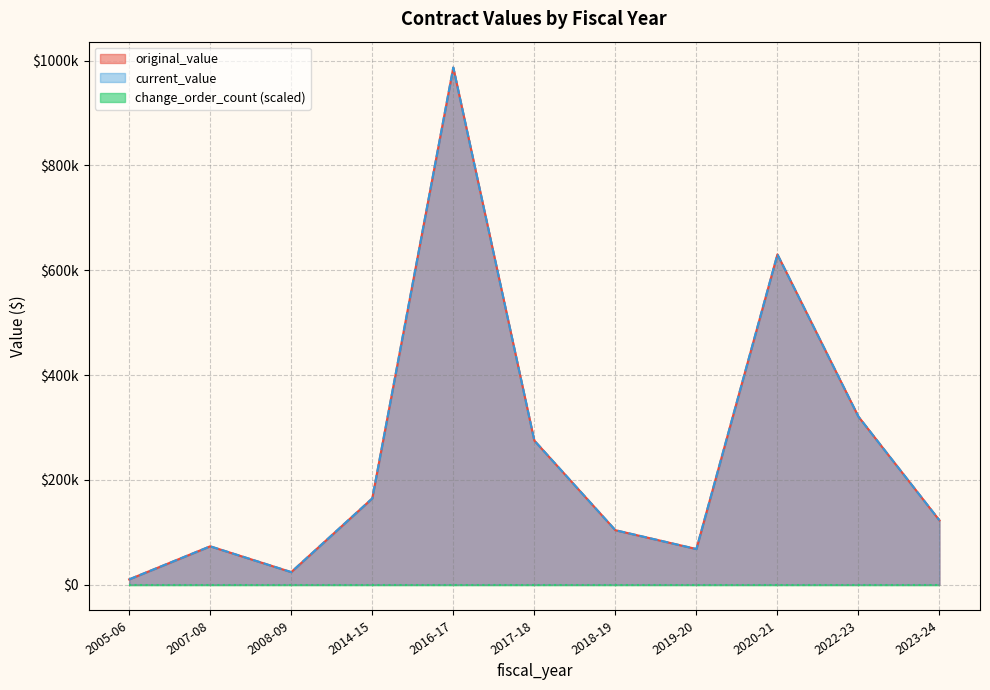

Does the chart display data point markers on the line(s)?

No